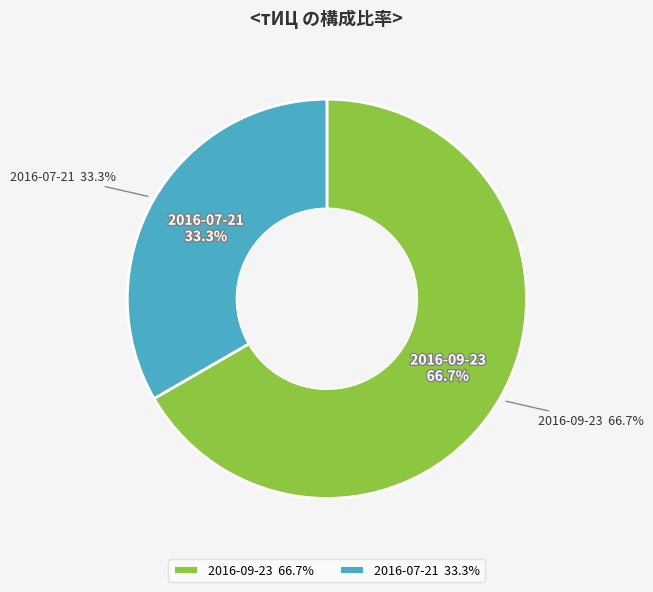

Which slice is the smallest?

2016-07-21